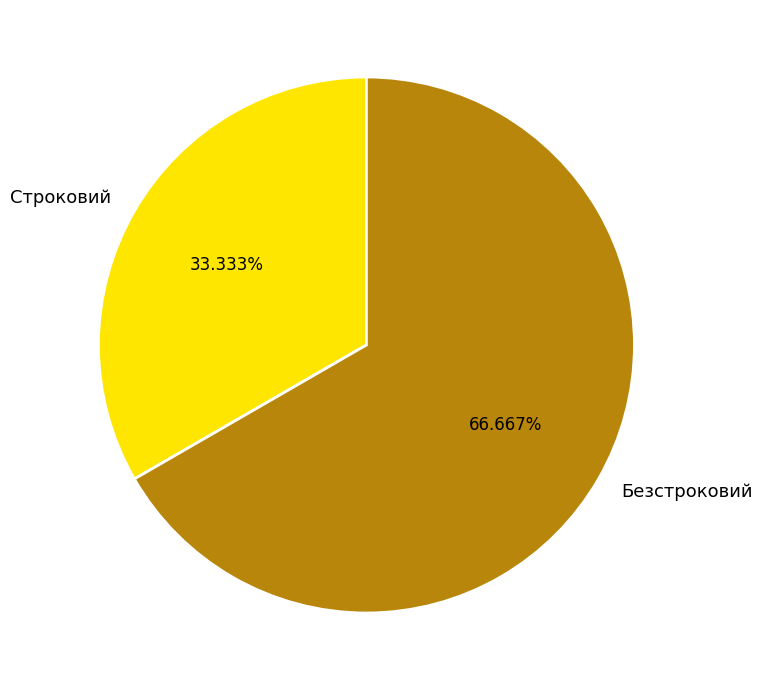

To the nearest percent, what percentage of the pie is Безстроковий?

67%